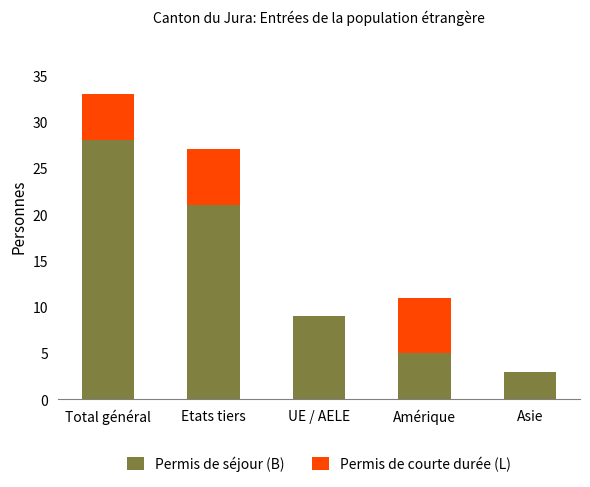

Reading left to right, transcribe the values for Permis de séjour (B).

Total général=28	Etats tiers=21	UE / AELE=9	Amérique=5	Asie=3